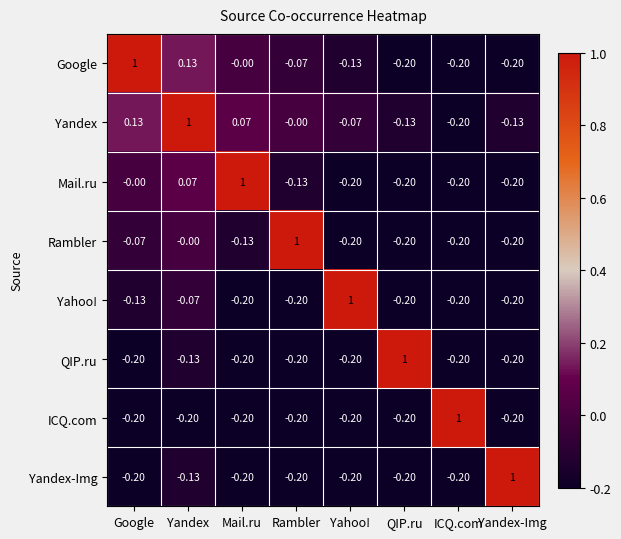

Where is QIP.ru nearest to the value 0?

Yandex